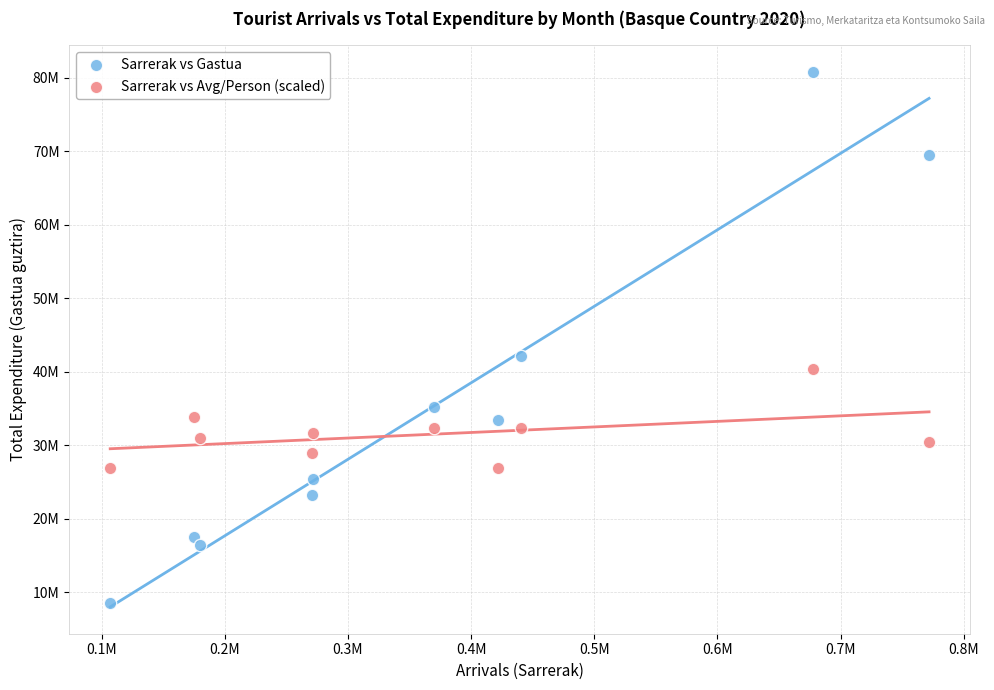

Which series contains the highest Y value?

Sarrerak vs Gastua